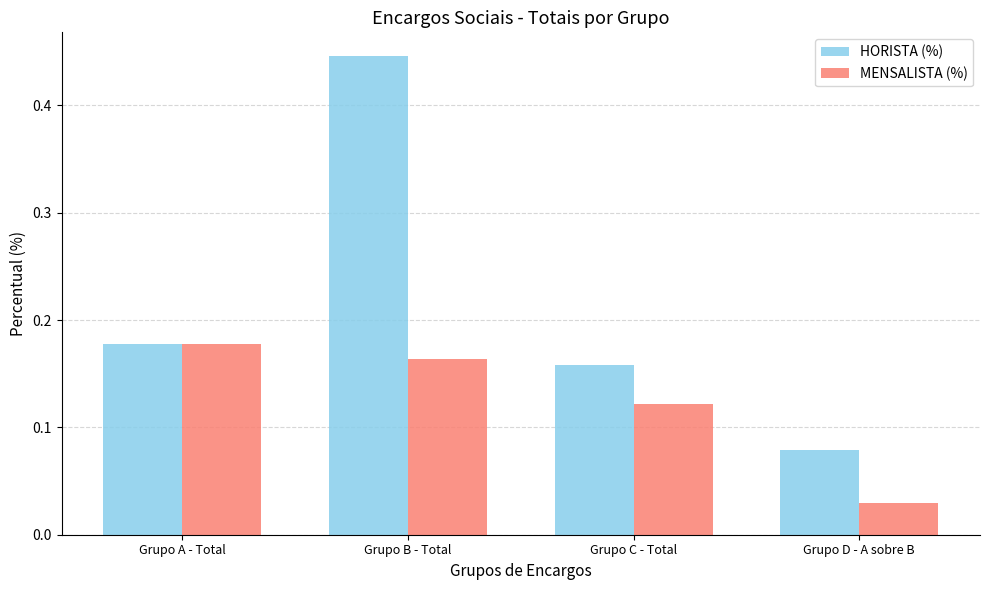

Rank the series by their average value, from highest to lowest.

HORISTA (%), MENSALISTA (%)